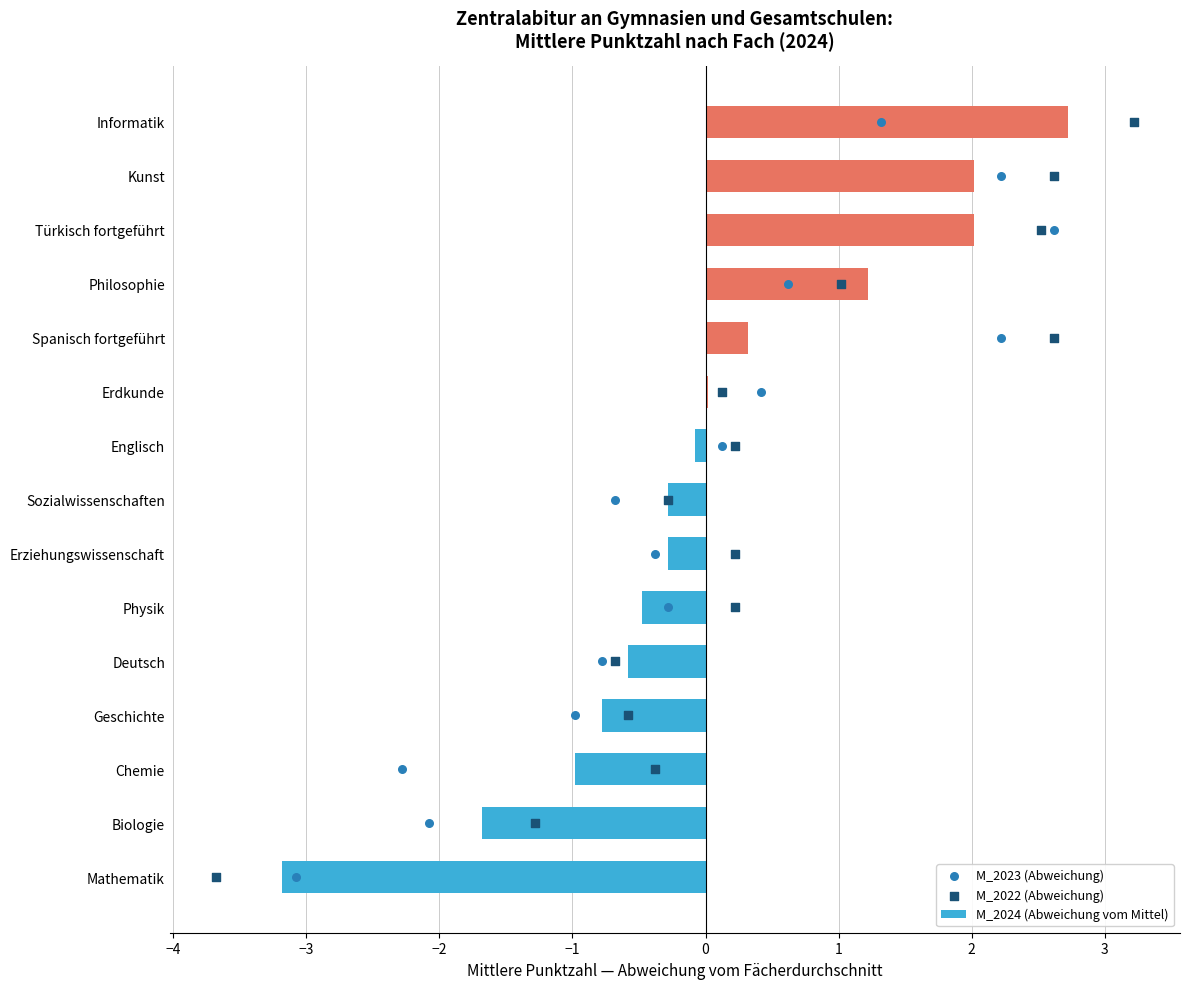

True or false: M_2024 (Abweichung vom Mittel) has a value of -1.7 at Biologie.

True